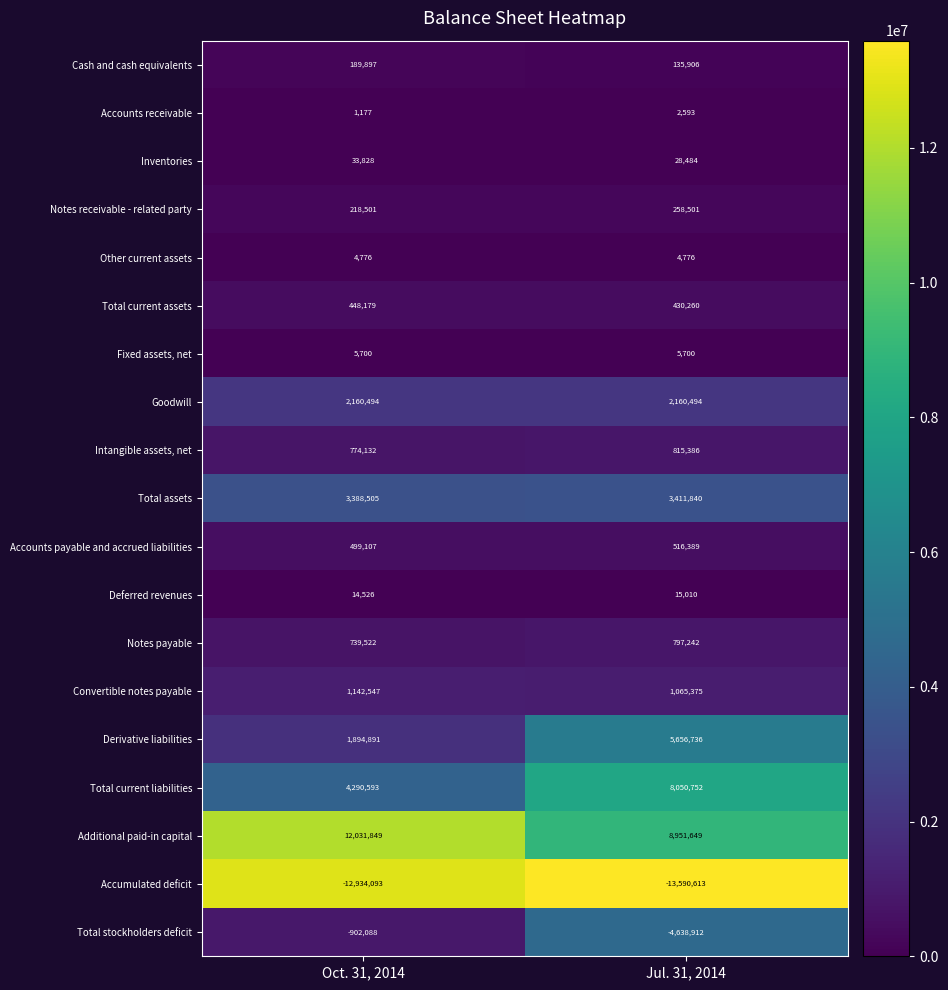

What is the spread (max minus min) of values at Oct. 31, 2014?

24965942